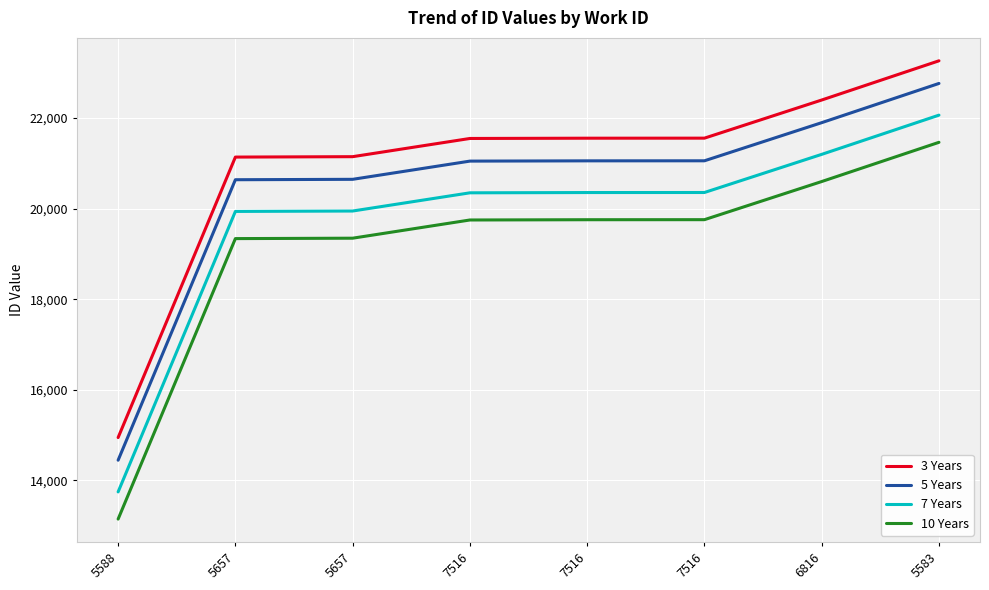

Is this an area chart (filled region under the line)?

No